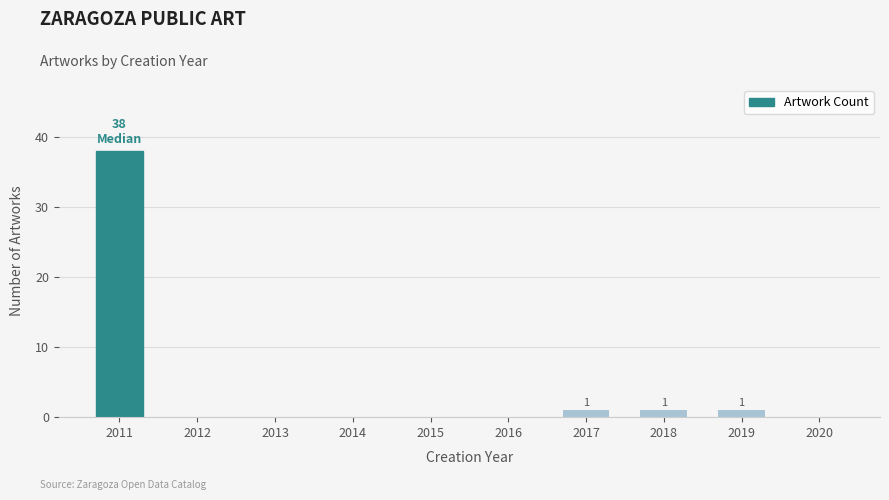

How many data points does each series have?

10